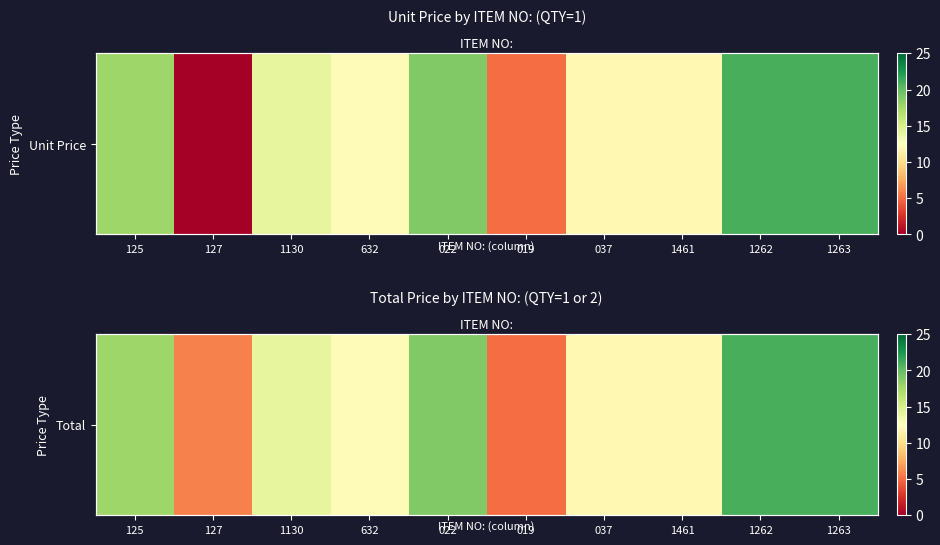

Count the number of categories in the chart.

10